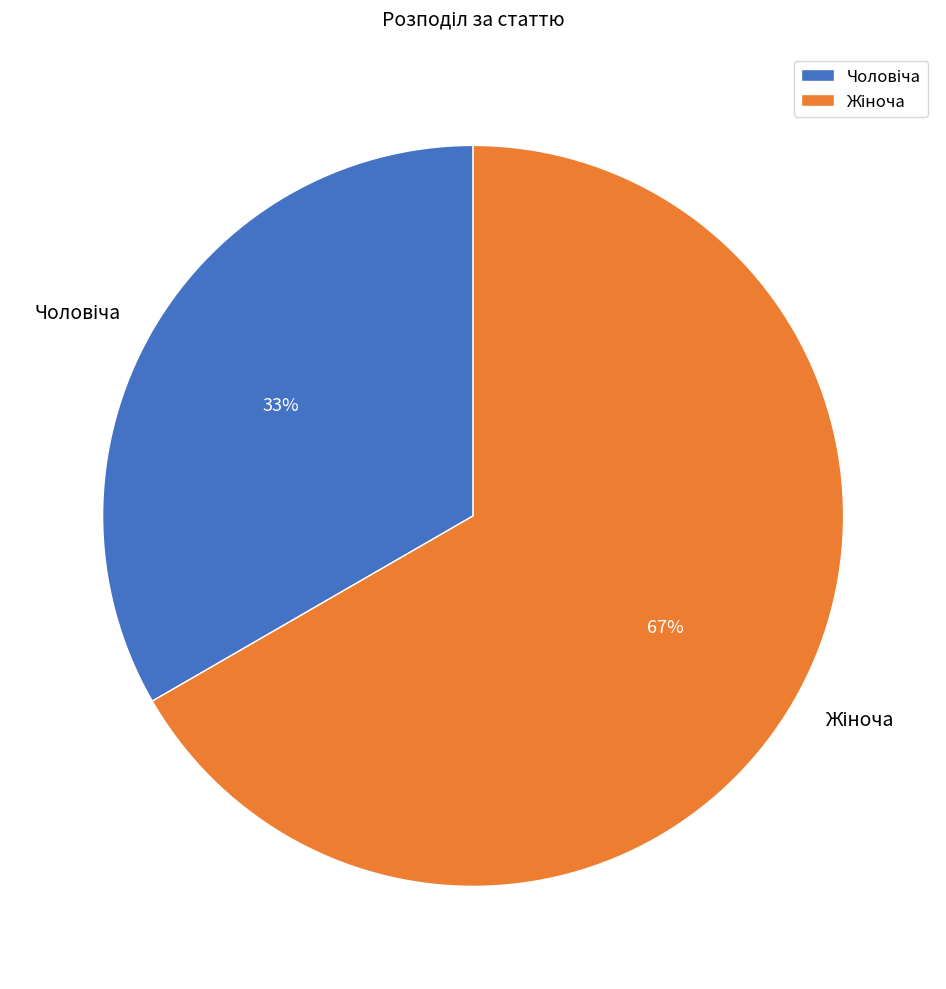

To the nearest percent, what is the average slice percentage?

50%